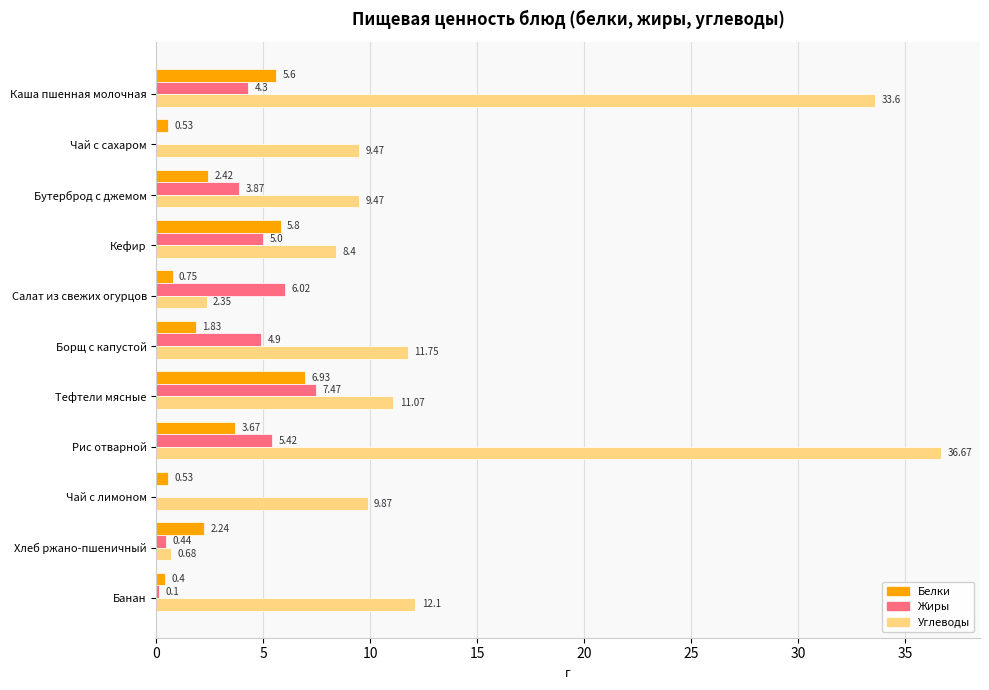

Between Бутерброд с джемом and Салат из свежих огурцов, which series saw the biggest shift?

Углеводы